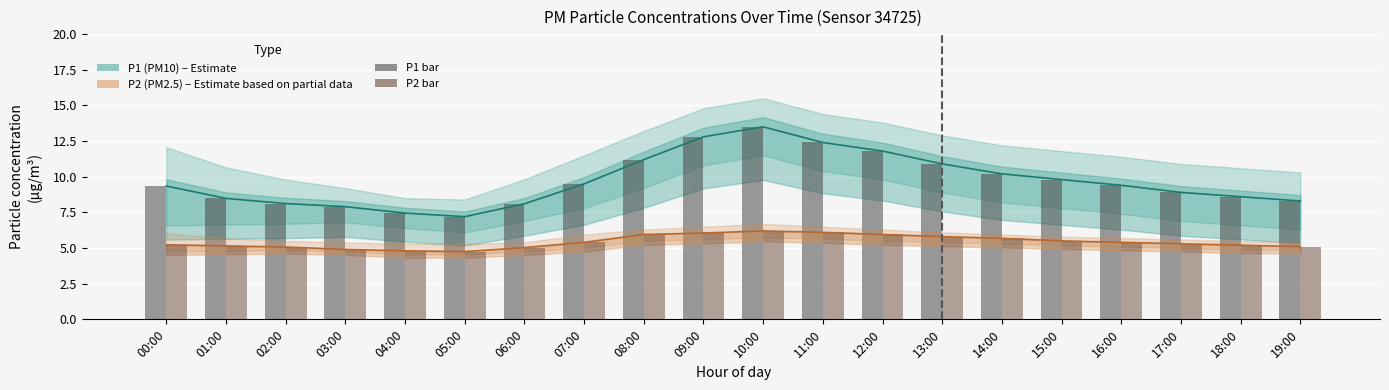

What is the difference between the second highest and minimum values in the P1 (PM10) series?

5.6